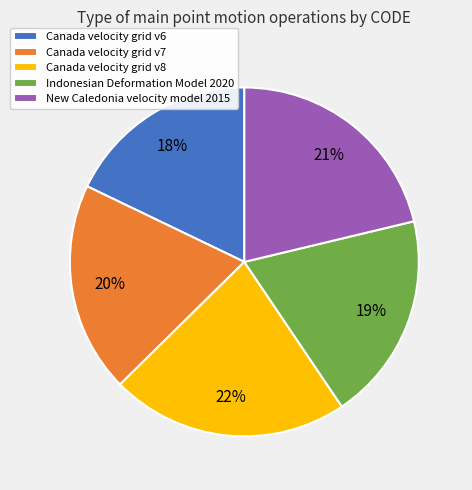

Which slice is the smallest?

Canada velocity grid v6